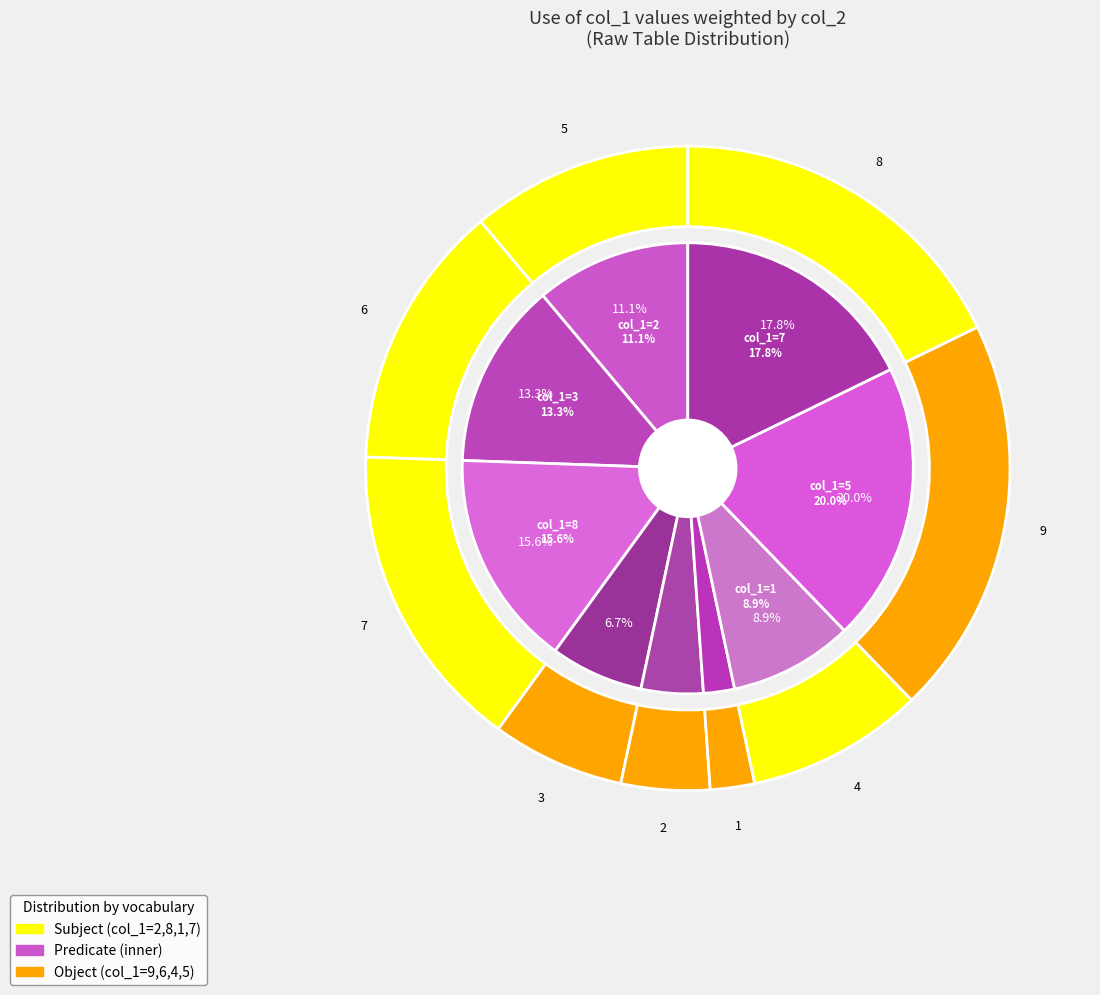

Is there a majority slice in this chart?

No